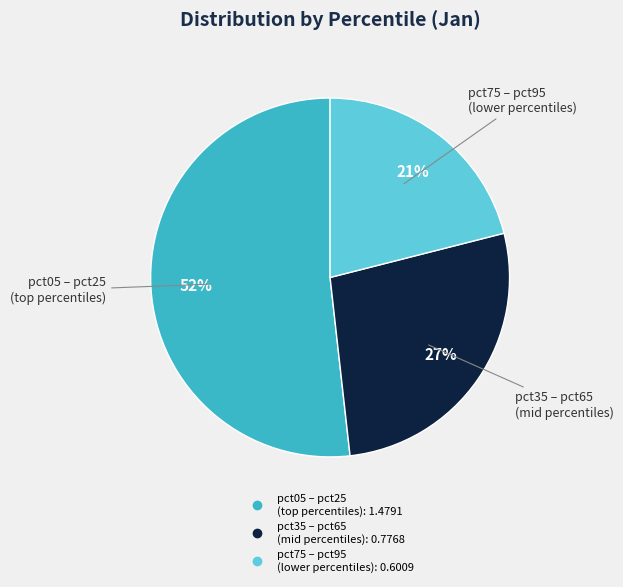

To the nearest percent, what is the difference between the largest and smallest slice percentages?

31%